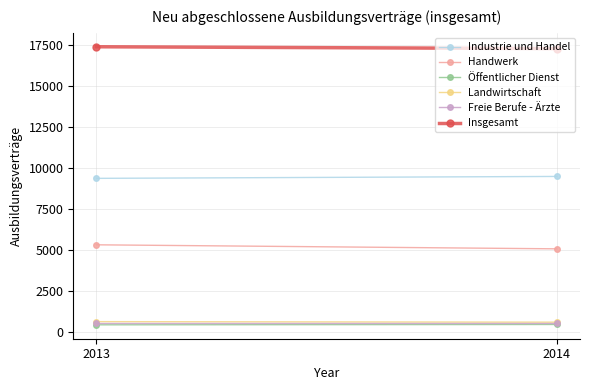

What are all the series names shown in the legend?

Industrie und Handel, Handwerk, Öffentlicher Dienst, Landwirtschaft, Freie Berufe - Ärzte, Insgesamt